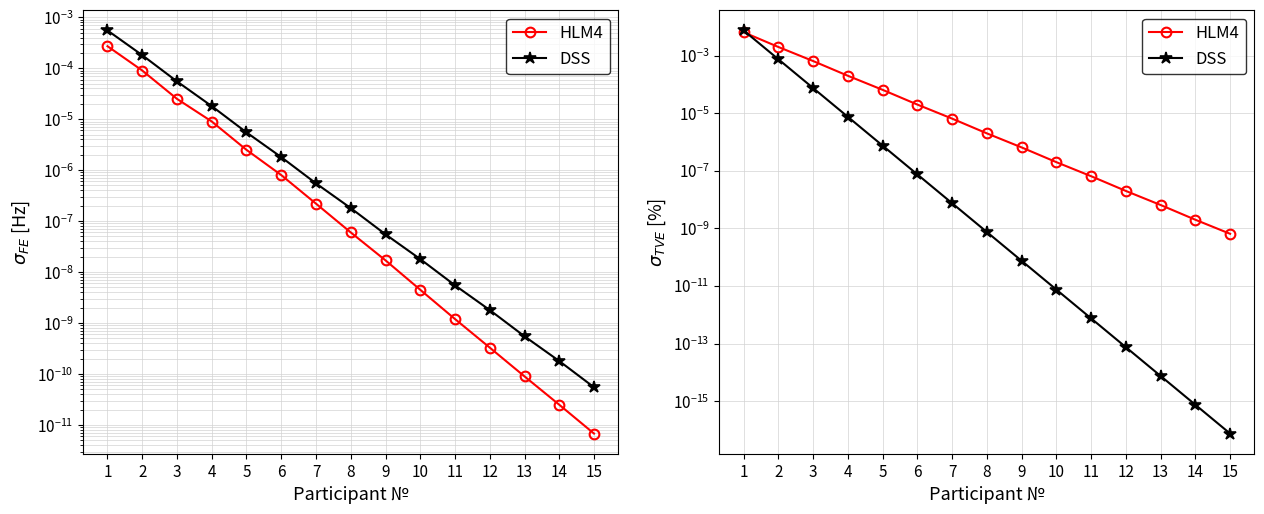

At which category is the sum across all series the highest?

1